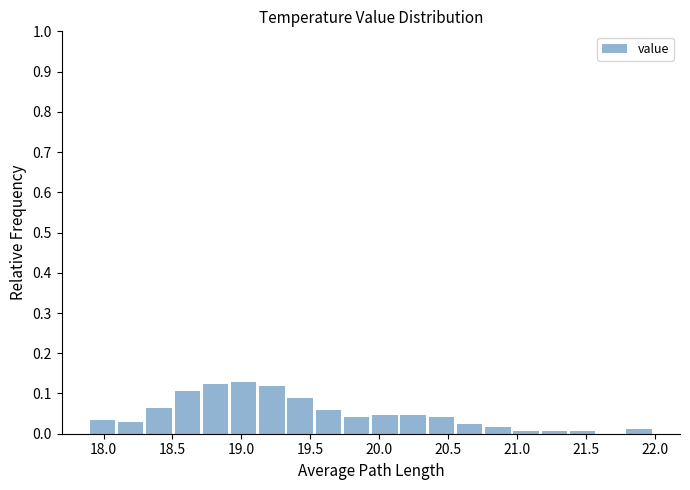

Reading left to right, transcribe this chart: for each bar, give the range it covers on the x-axis and its height. Neither the bar edges nor the heights are printed on the chart, so give them approximately, as read against the axes.

17.900 to 18.105: 0.04
18.105 to 18.310: 0.03
18.310 to 18.515: 0.06
18.515 to 18.720: 0.11
18.720 to 18.925: 0.12
18.925 to 19.130: 0.13
19.130 to 19.335: 0.12
19.335 to 19.540: 0.09
19.540 to 19.745: 0.06
19.745 to 19.950: 0.04
19.950 to 20.155: 0.05
20.155 to 20.360: 0.05
20.360 to 20.565: 0.04
20.565 to 20.770: 0.02
20.770 to 20.975: 0.02
20.975 to 21.180: under 0.01
21.180 to 21.385: under 0.01
21.385 to 21.590: under 0.01
21.590 to 21.795: 0
21.795 to 22.000: 0.01